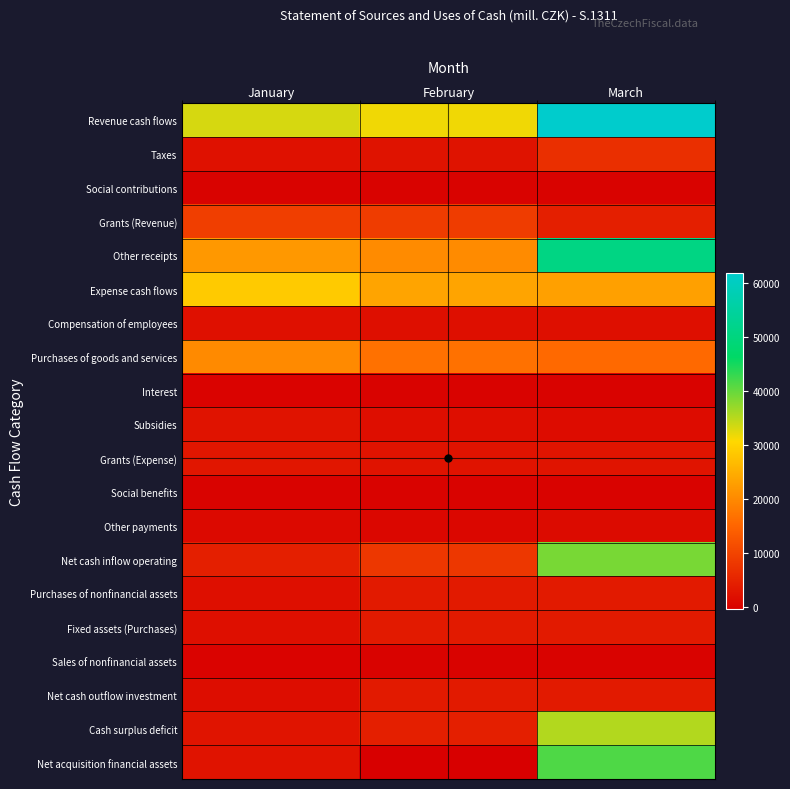

Which category has the lowest value across all series?

February